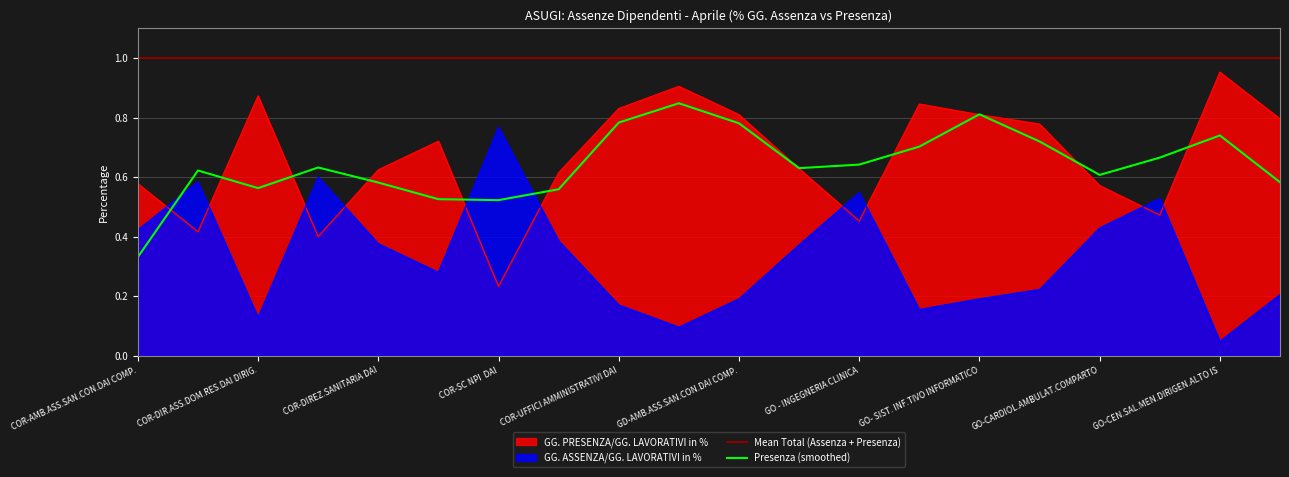

What is the average value of the GG. ASSENZA/GG. LAVORATIVI in % series?

0.7